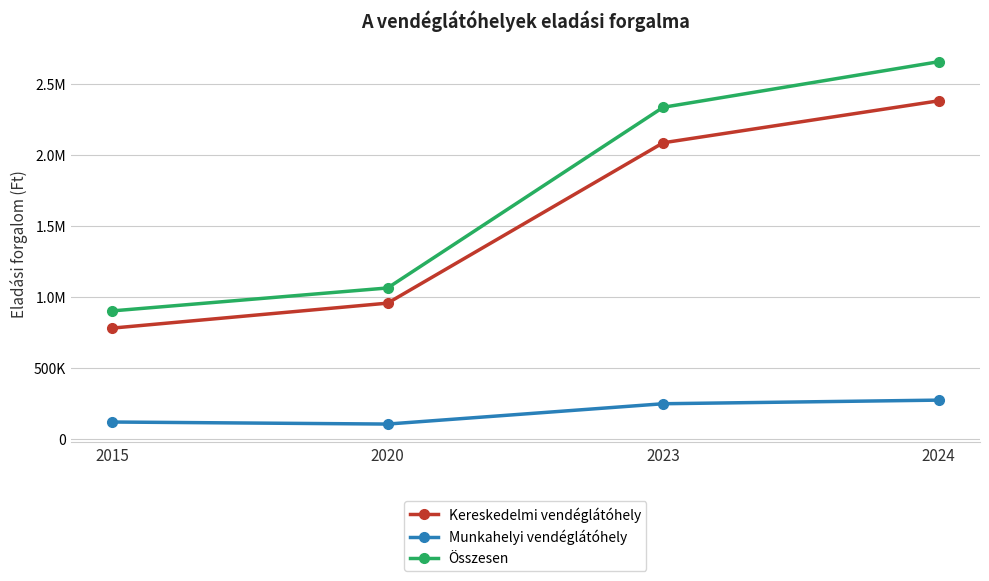

What is the difference between the maximum and second lowest values in the Összesen series?

1593336